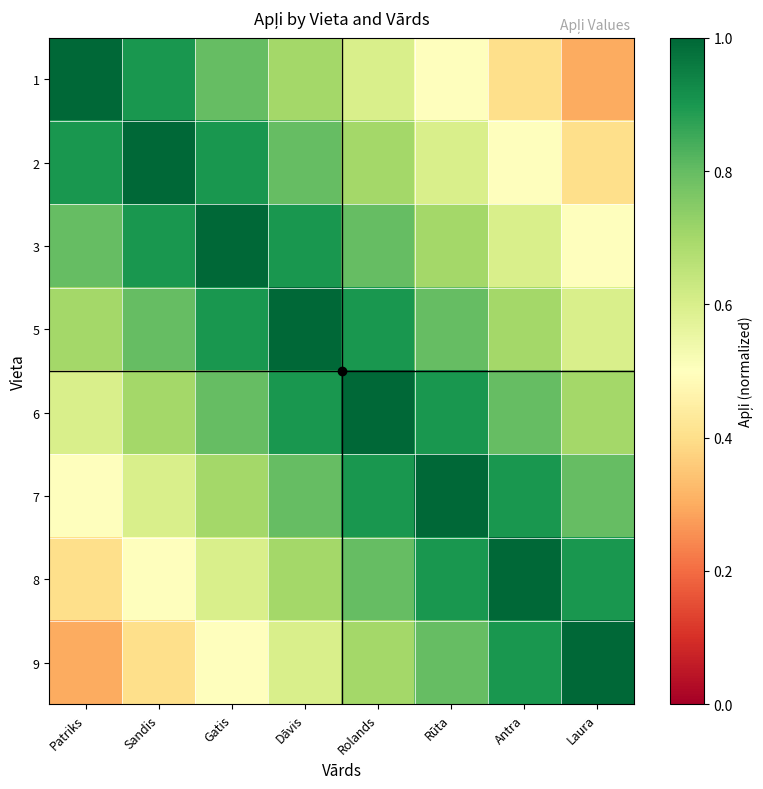

At which category is the sum across all series the highest?

Dāvis